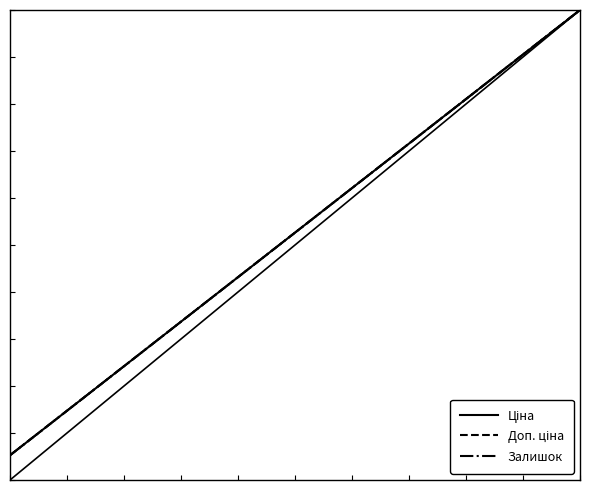

True or false: Ціна and Залишок intersect in this chart.

False